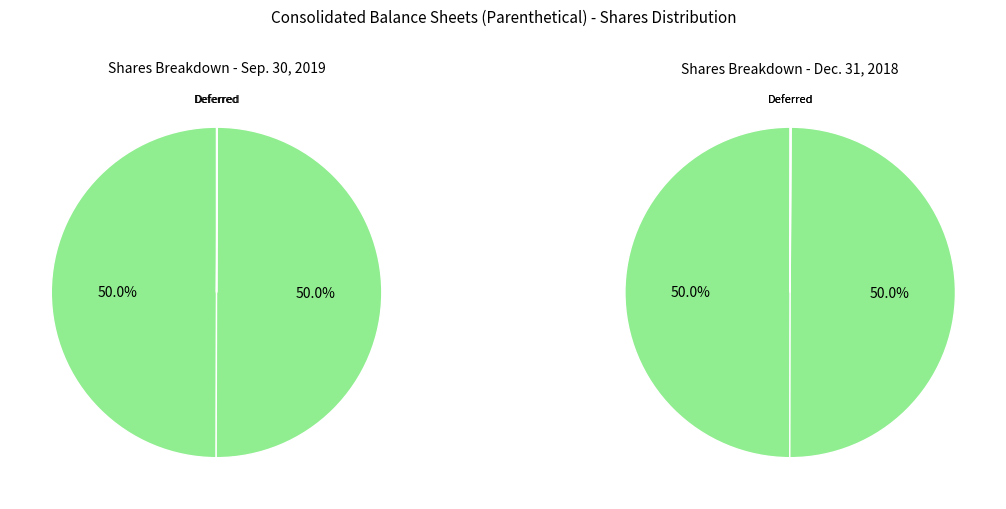

Does any single category account for the majority?

No